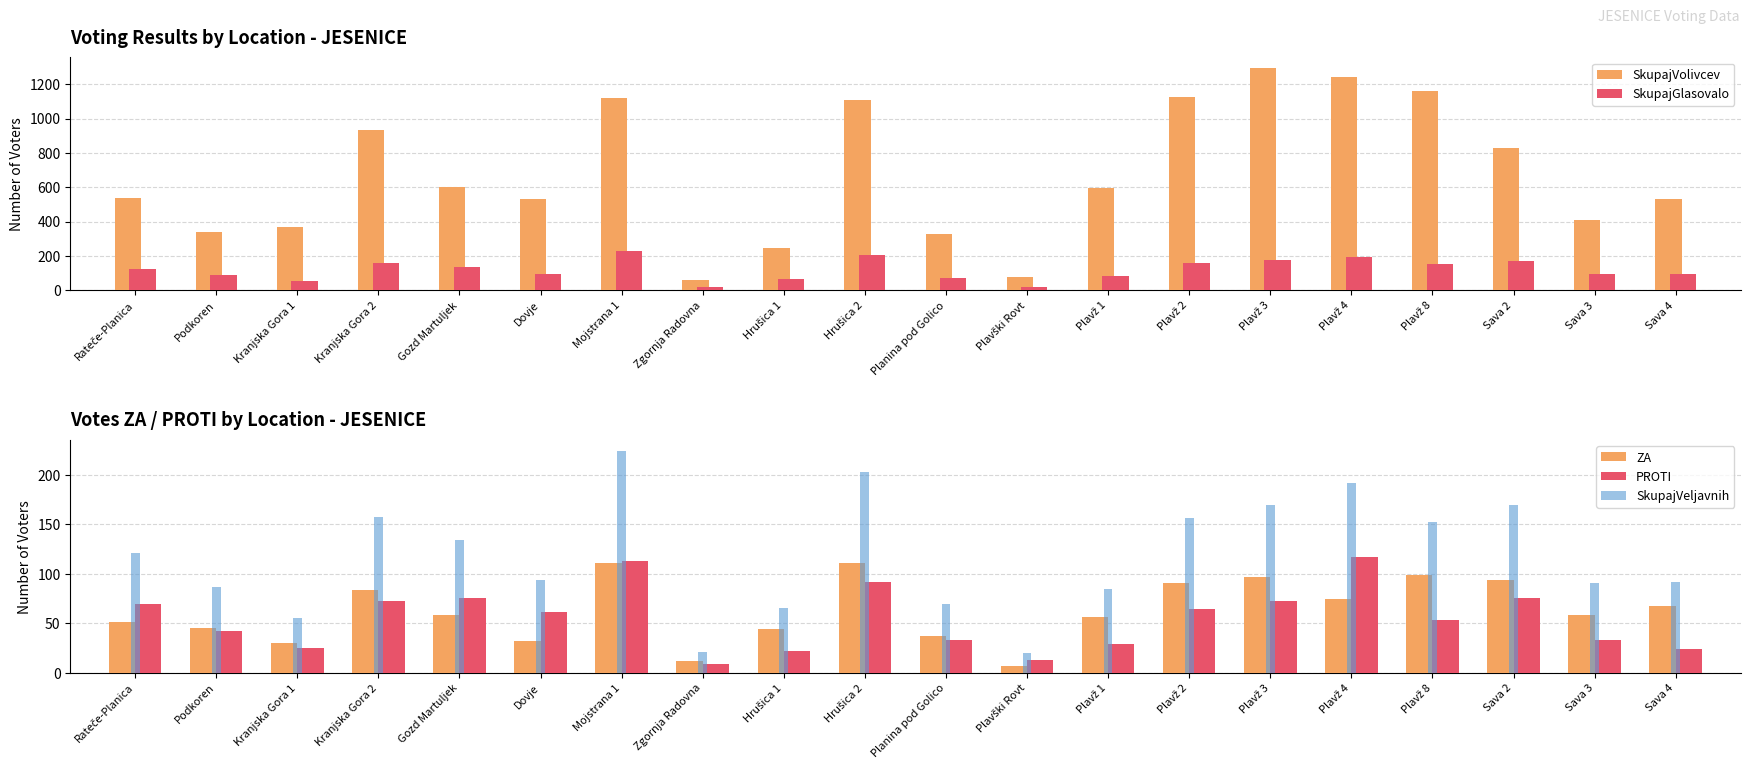

Rank the categories by PROTI value from lowest to highest.

Zgornja Radovna, Plavški Rovt, Hrušica 1, Sava 4, Kranjska Gora 1, Plavž 1, Planina pod Golico, Sava 3, Podkoren, Plavž 8, Dovje, Plavž 2, Rateče-Planica, Kranjska Gora 2, Plavž 3, Gozd Martuljek, Sava 2, Hrušica 2, Mojstrana 1, Plavž 4